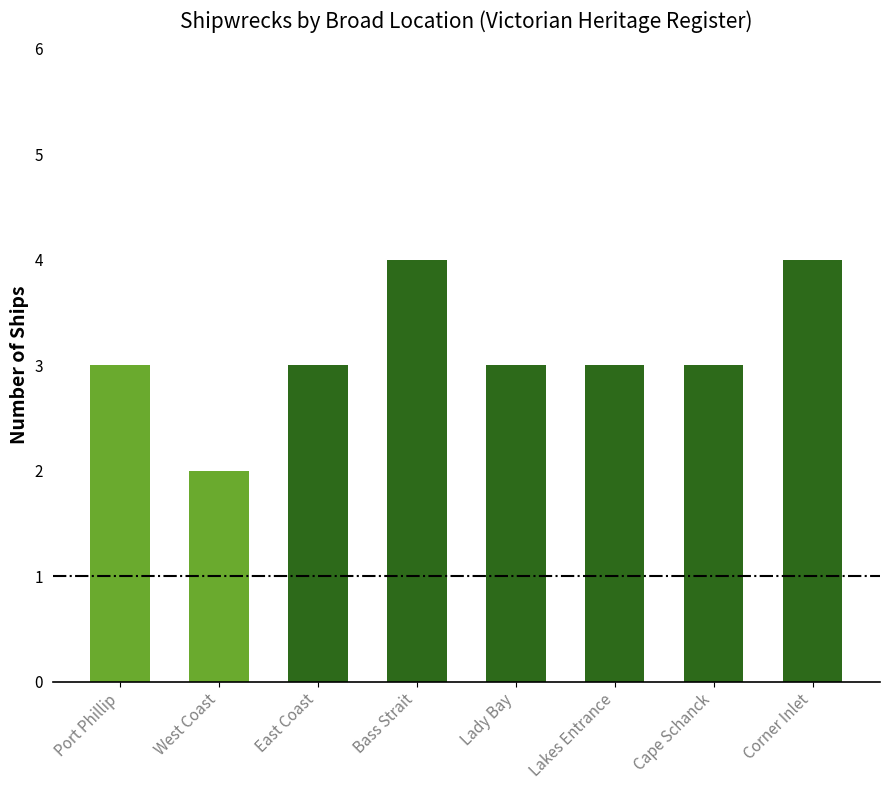

What is the sum of all values?

25